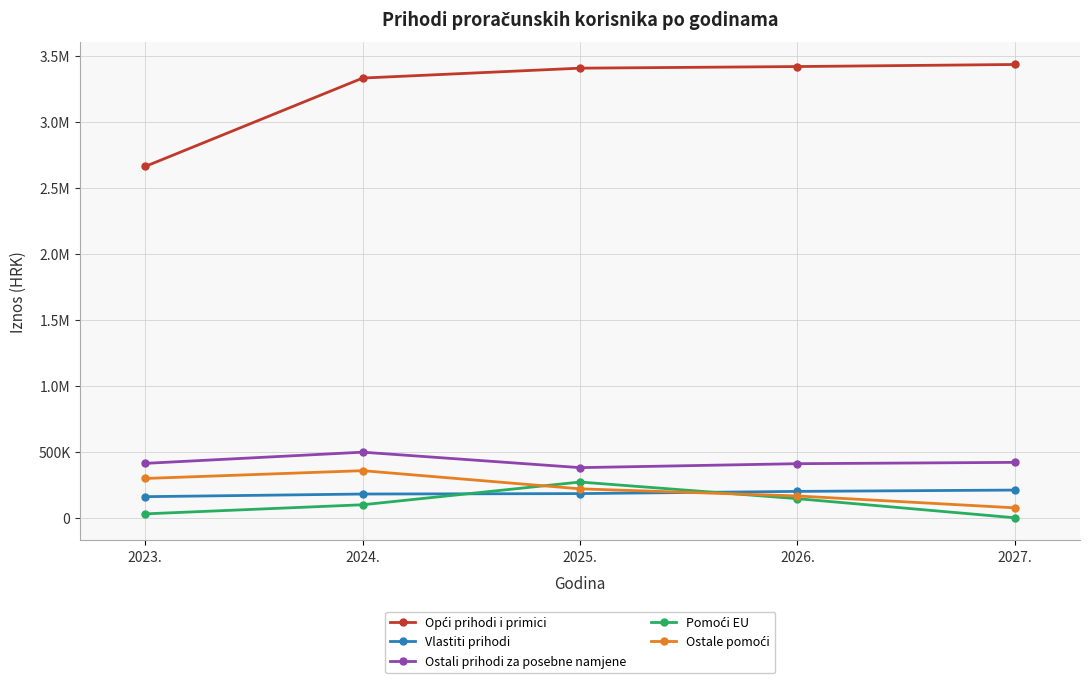

Where do Ostale pomoći and Pomoći EU first cross each other?

2024. and 2025.